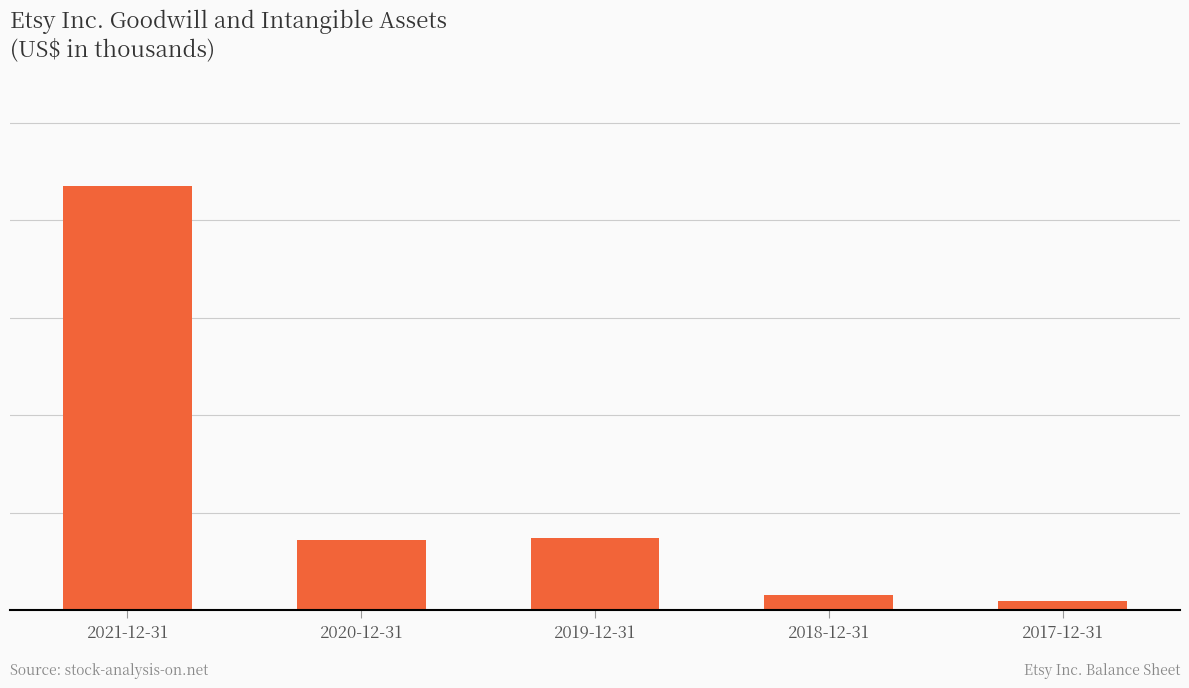

At which label is the value closest to 1010437?

2019-12-31